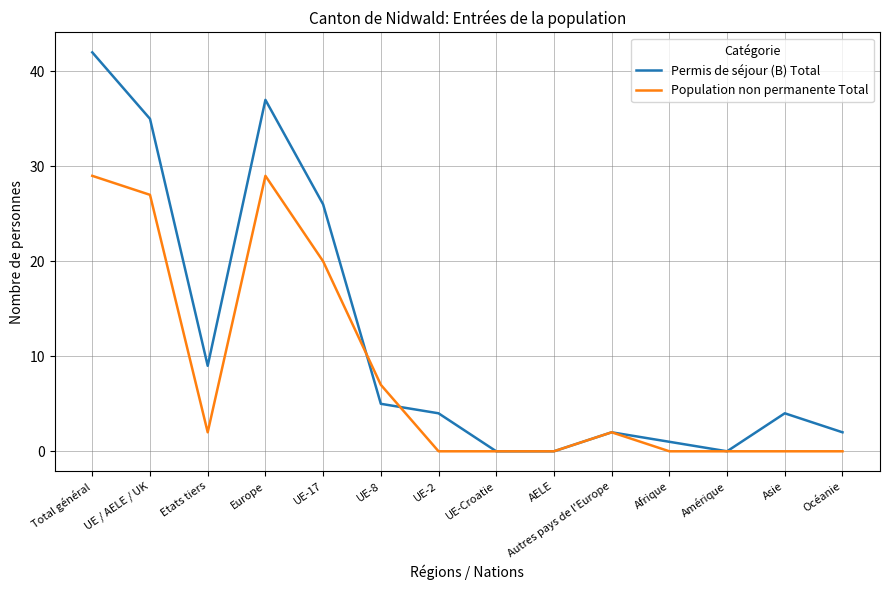

At which category does Population non permanente Total reach its first local valley?

Etats tiers